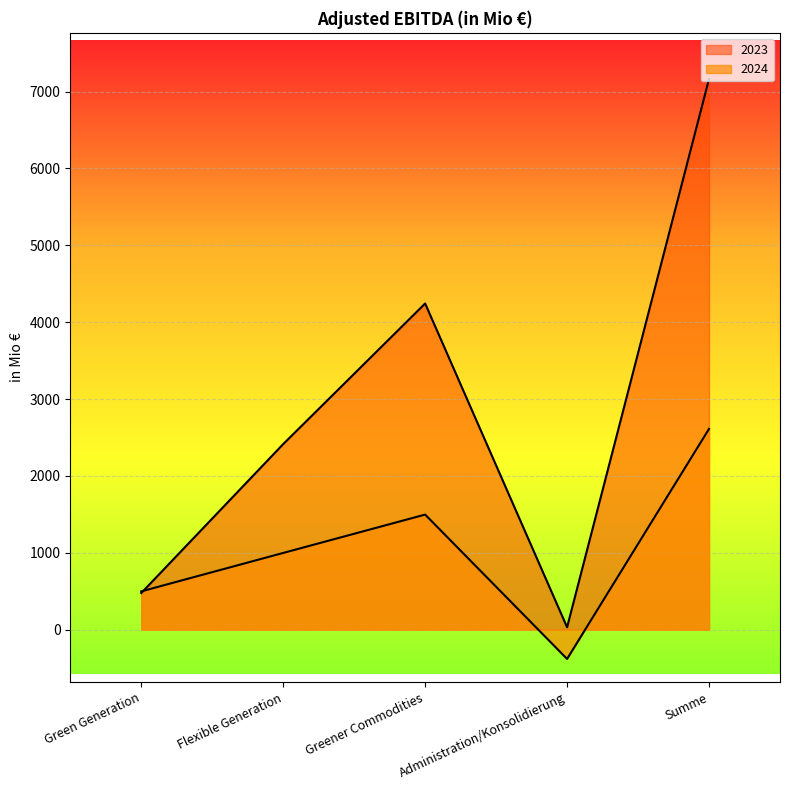

What is the value of the 2024 point at the 4th from the left?

-381